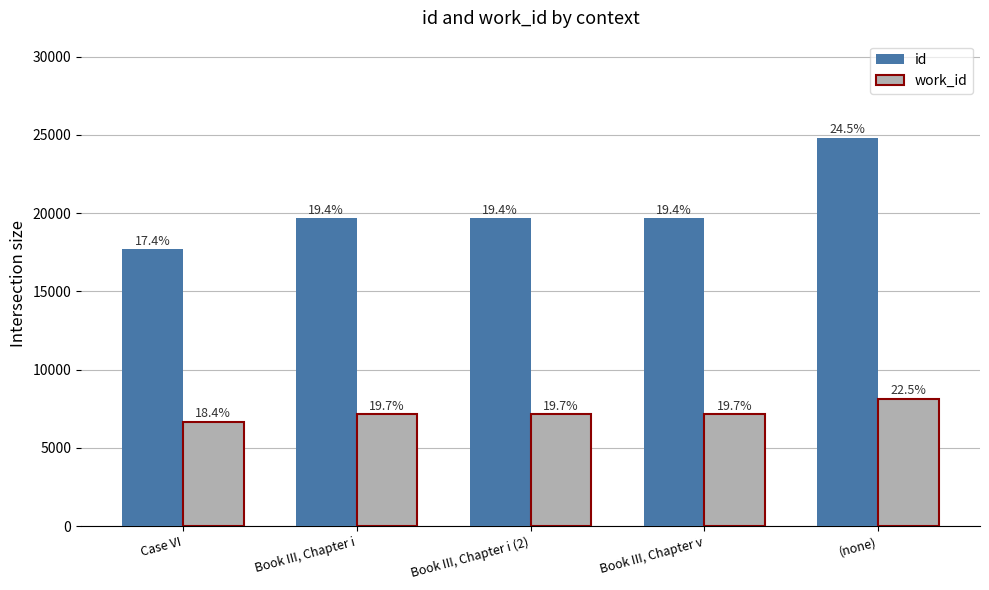

Between Book III, Chapter i (2) and (none), which series saw the biggest shift?

id